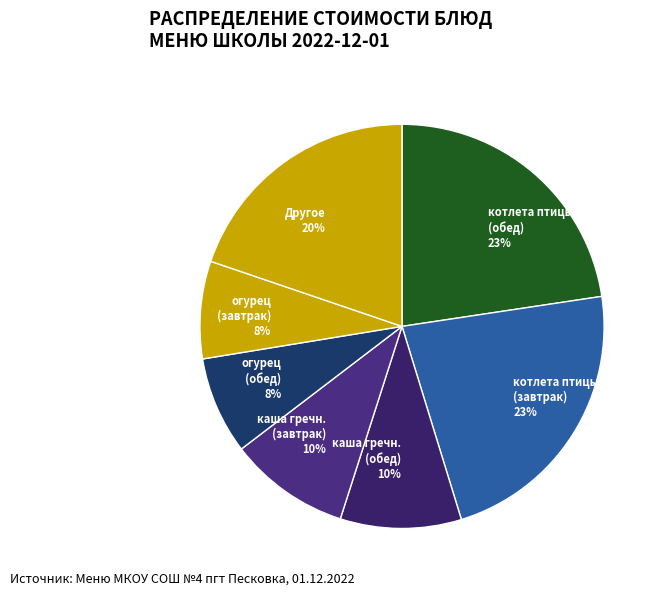

Is Другое 20% the majority of the pie?

No